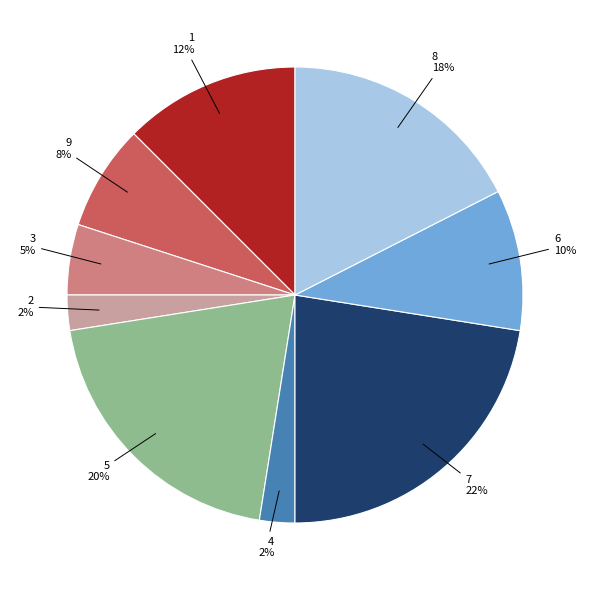

Does any single category account for the majority?

No